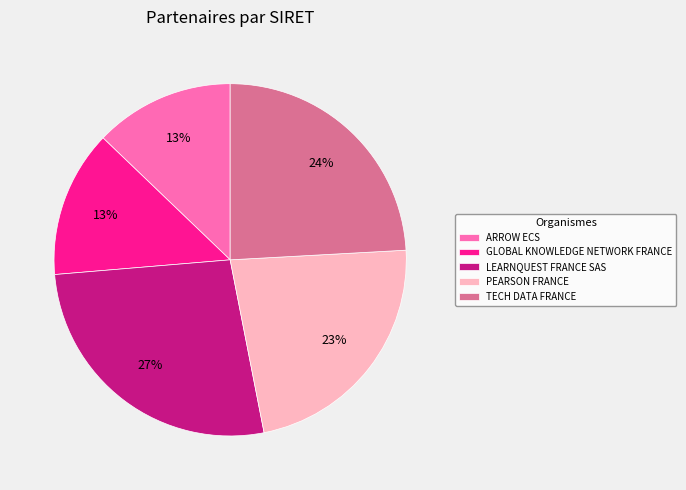

Between TECH DATA FRANCE and GLOBAL KNOWLEDGE NETWORK FRANCE, which is larger?

TECH DATA FRANCE